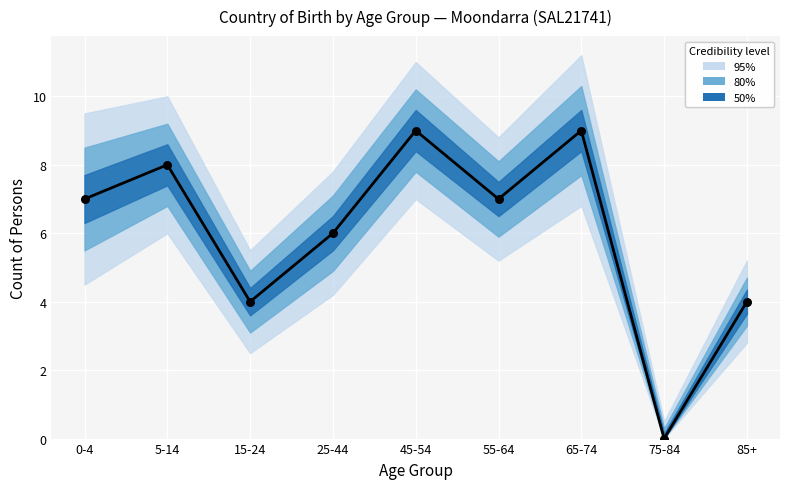

What is the change in value from 0-4 to 75-84?

-7